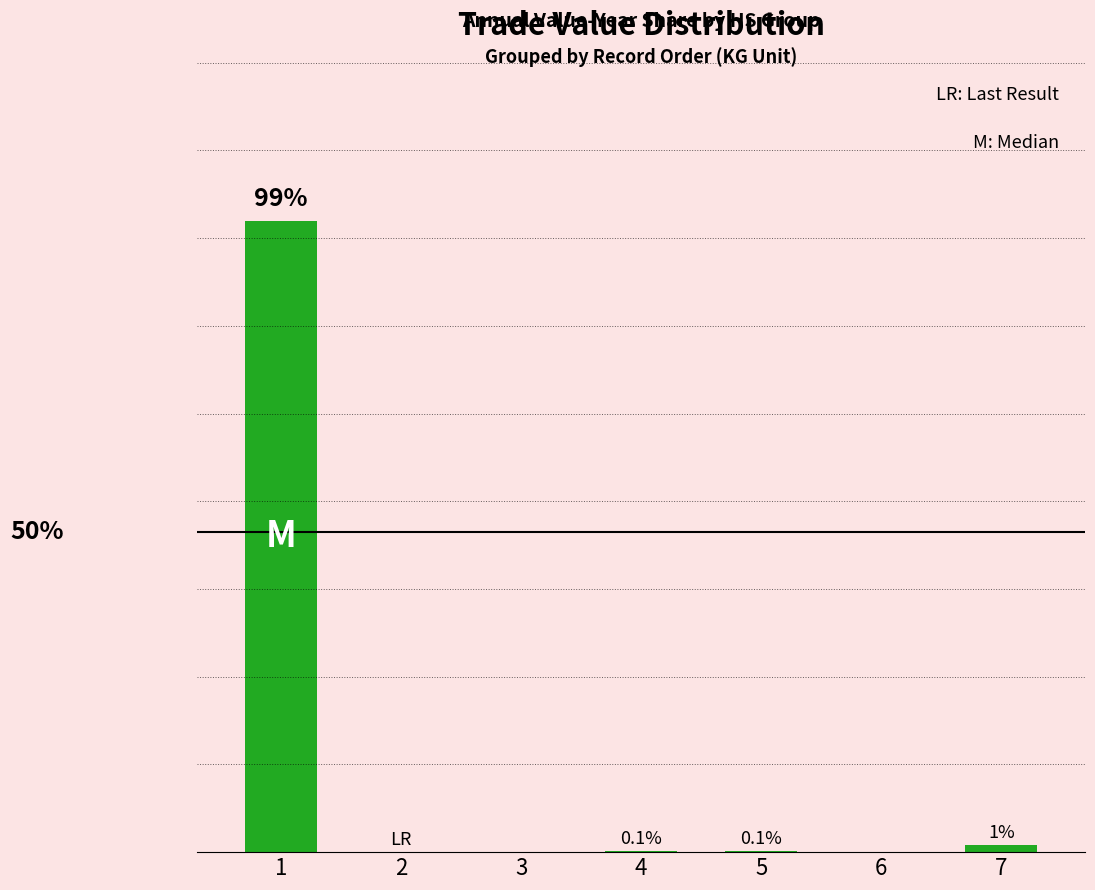

The value at 5 is 0.1. True or false?

True